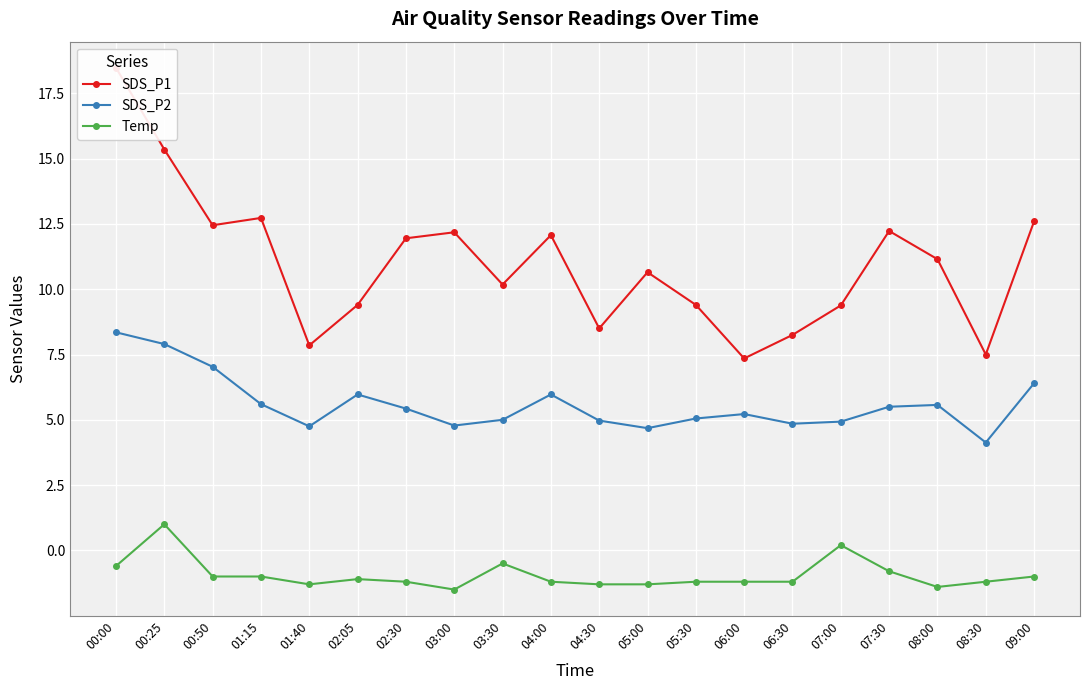

What value does the SDS_P1 series have at 02:30?

11.9